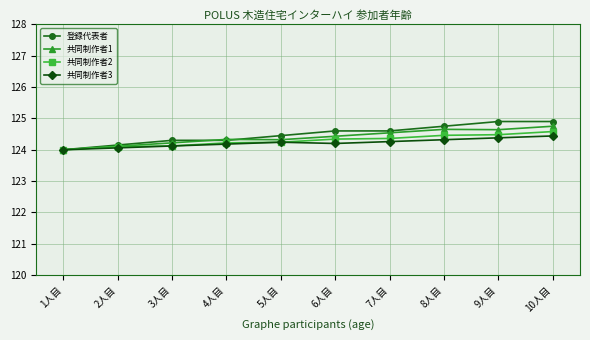

What is the spread (max minus min) of values at 8人目?

0.4